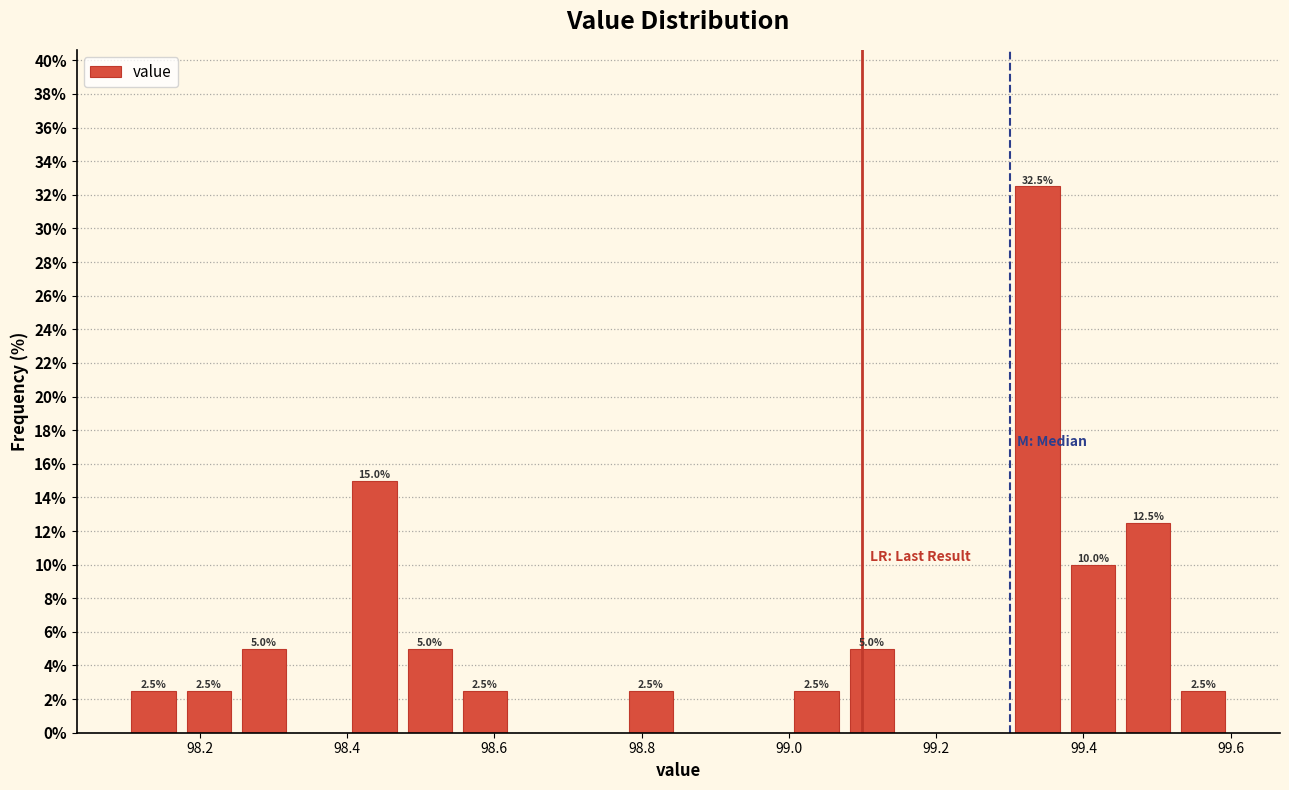

Around what value on the x-axis is the tallest bar? Give the approximate position of its centre, as read against the axis.

99.34